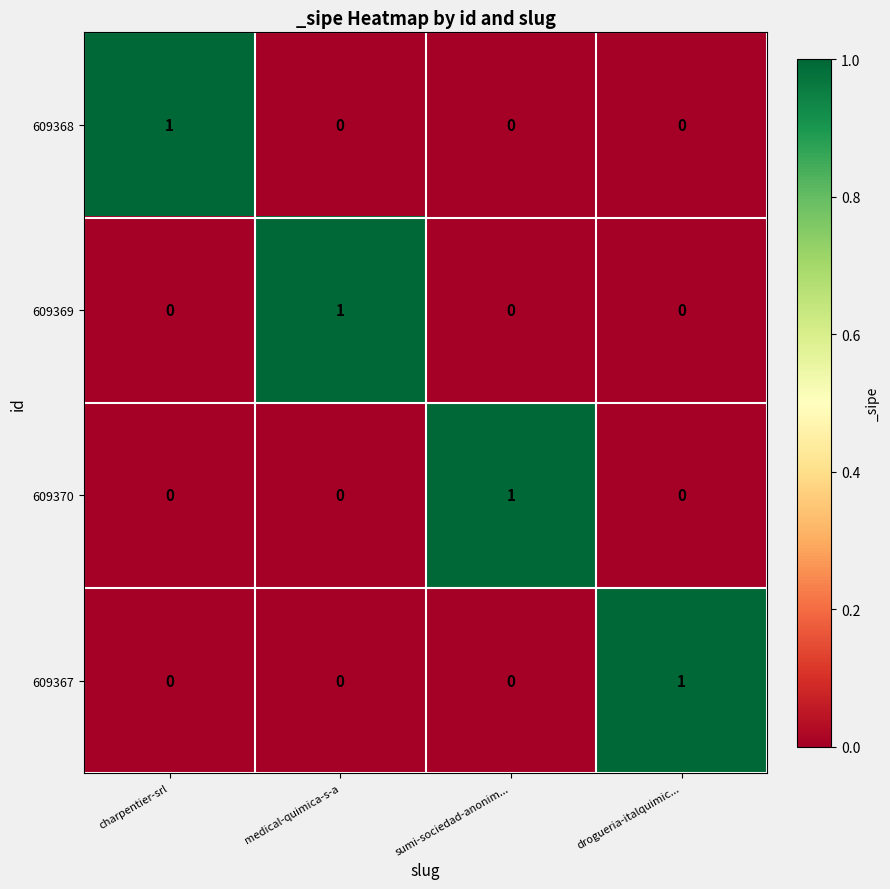

The 609370 series shows 0 at sumi-sociedad-anonim.... True or false?

False